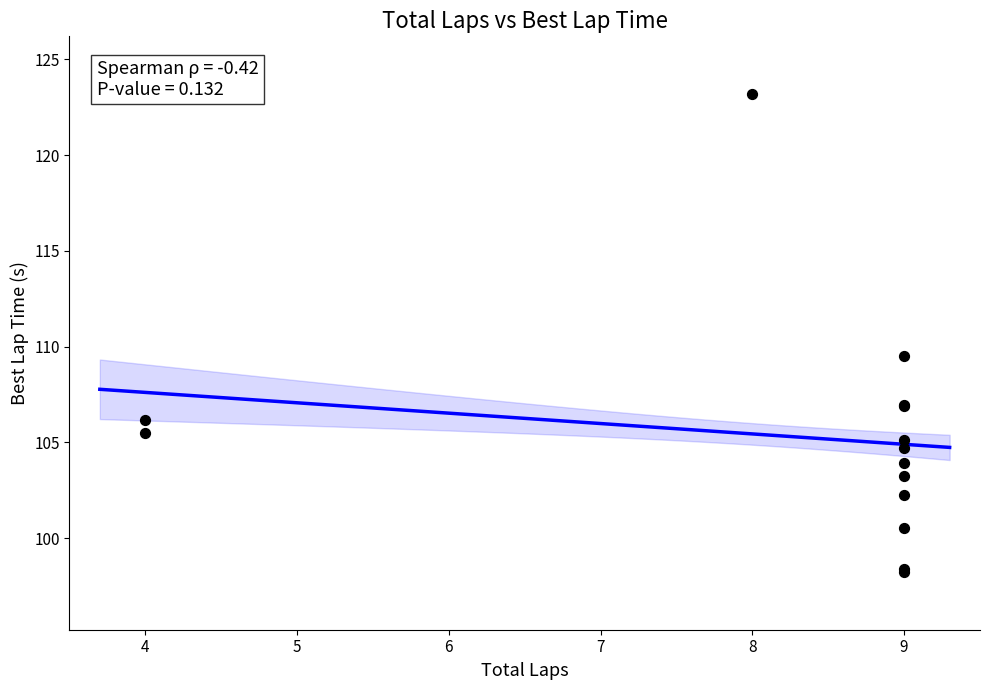

What Y value in the scatter plot is closest to 110?

109.5